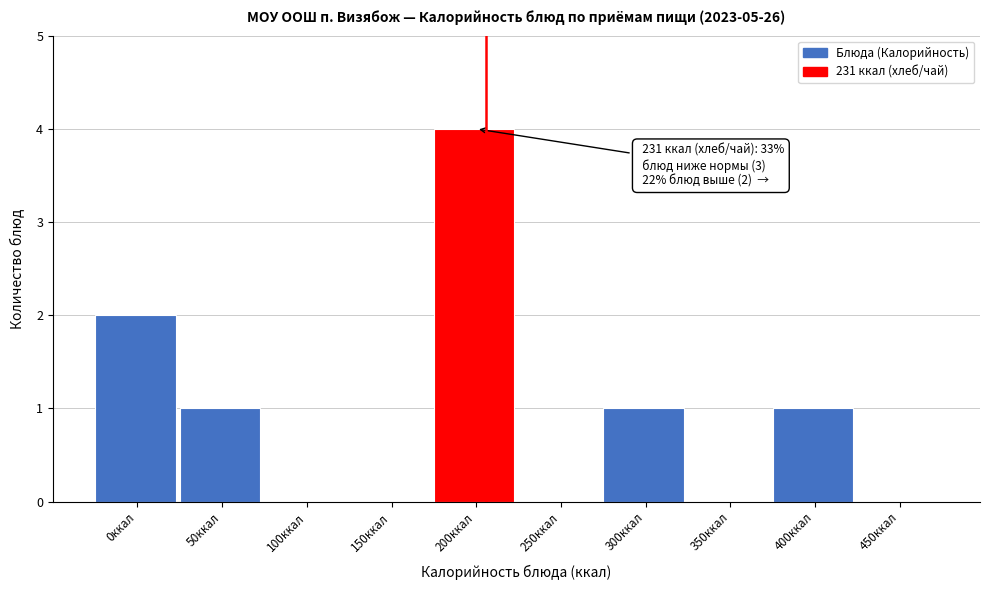

Reading left to right, what are all the values shown in this chart?

0ккал=2	50ккал=1	100ккал=0	150ккал=0	200ккал=4	250ккал=0	300ккал=1	350ккал=0	400ккал=1	450ккал=0